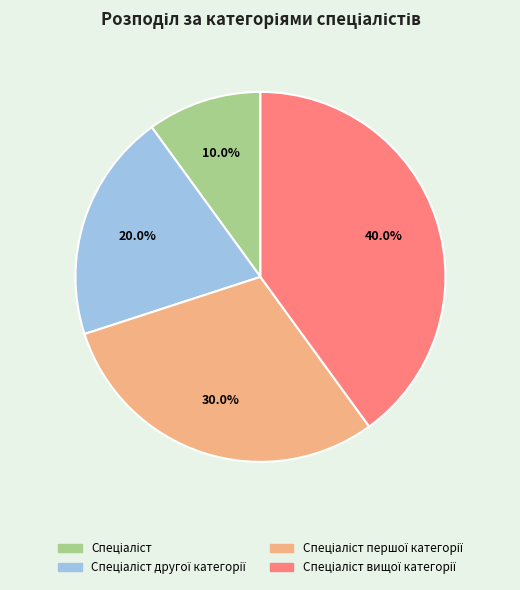

Does any single category account for the majority?

No